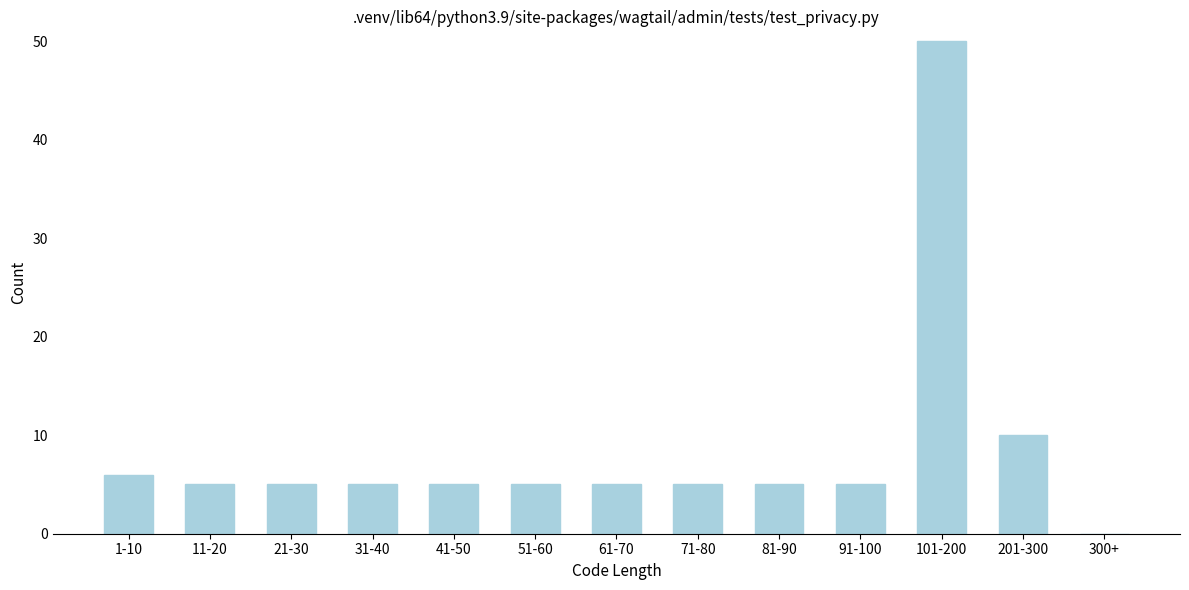

Reading right to left, transcribe all the data shown in this chart.

300+=0	201-300=10	101-200=50	91-100=5	81-90=5	71-80=5	61-70=5	51-60=5	41-50=5	31-40=5	21-30=5	11-20=5	1-10=6